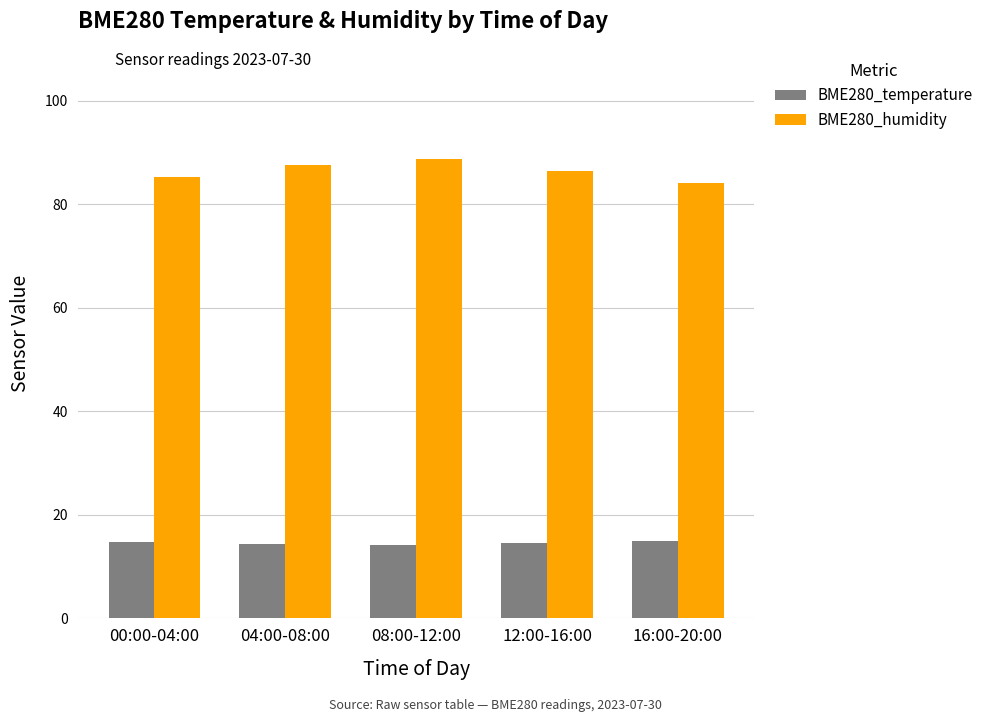

How many groups of bars are there?

5